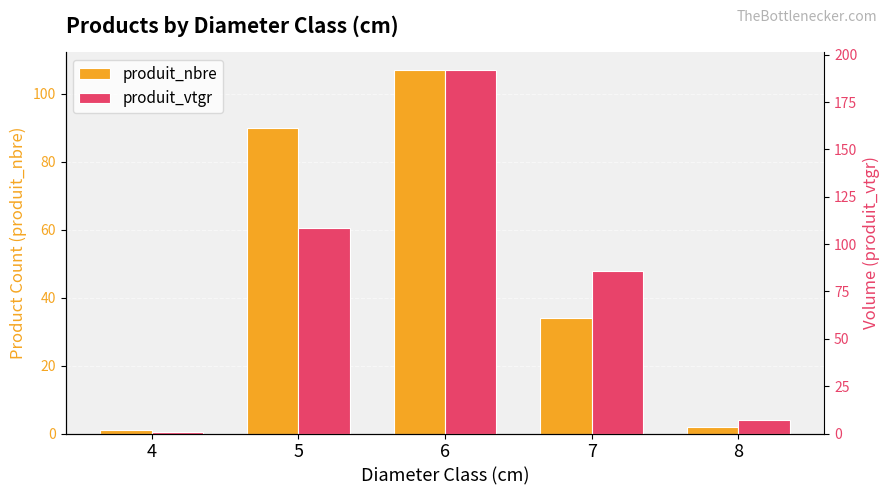

Rank the series by their maximum value, from highest to lowest.

produit_vtgr, produit_nbre